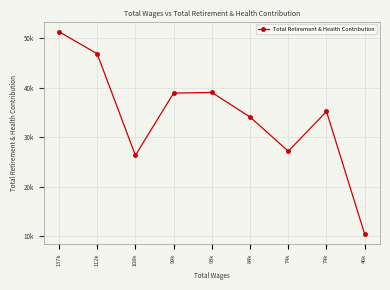

Is this an area chart (filled region under the line)?

No